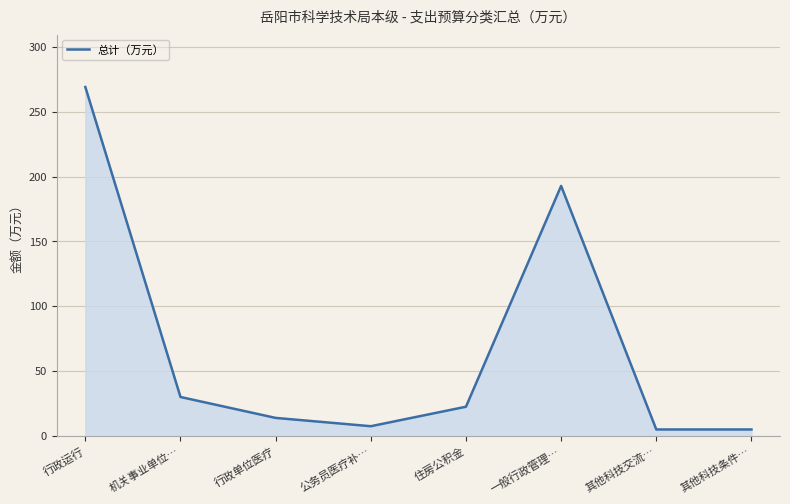

At which category does the data reach its first local peak?

一般行政管理…